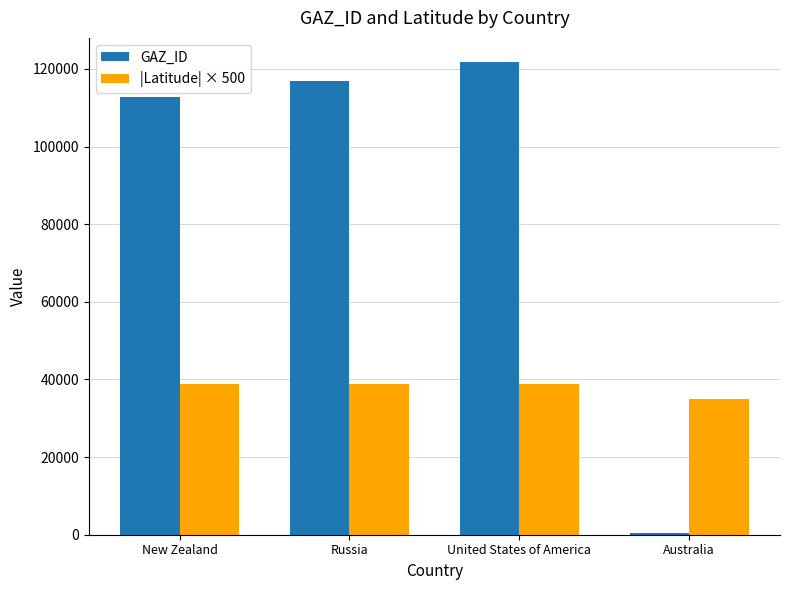

What value does the GAZ_ID series have at Russia?

116867.0